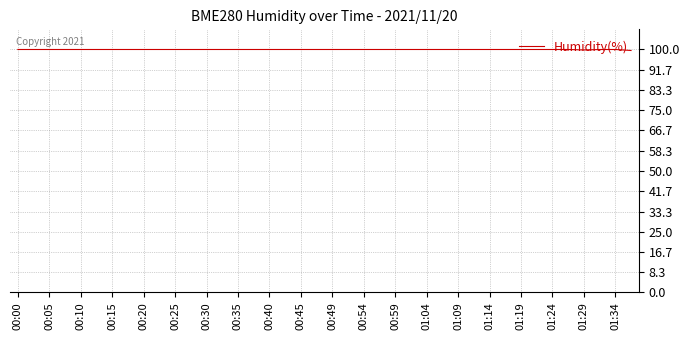

What is the greatest value displayed?

100.0